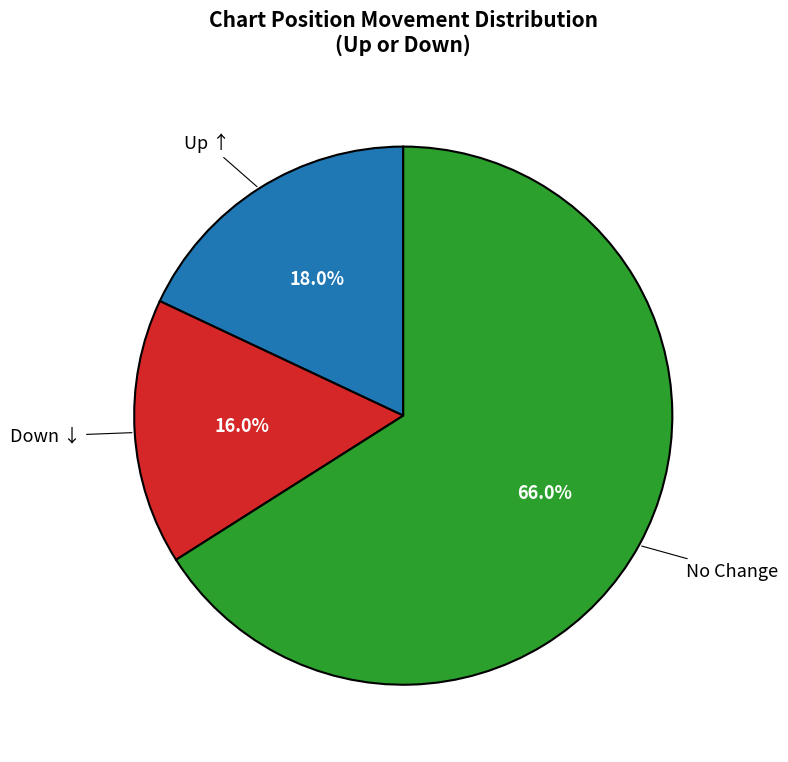

Is there any slice that represents more than half of the pie?

Yes